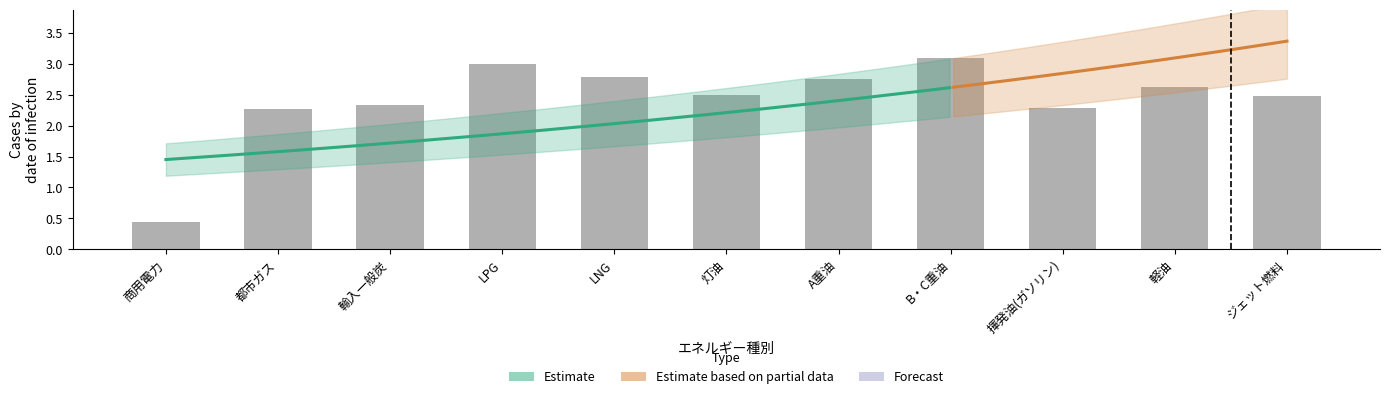

Does the chart contain stacked bars?

No